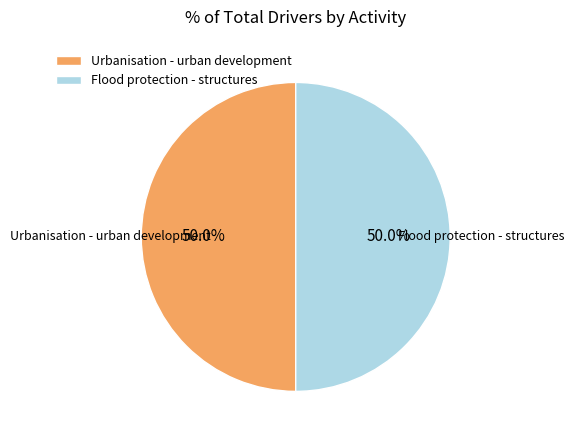

Approximately how many times larger is the value at Flood protection - structures compared to Urbanisation - urban development?

1.0